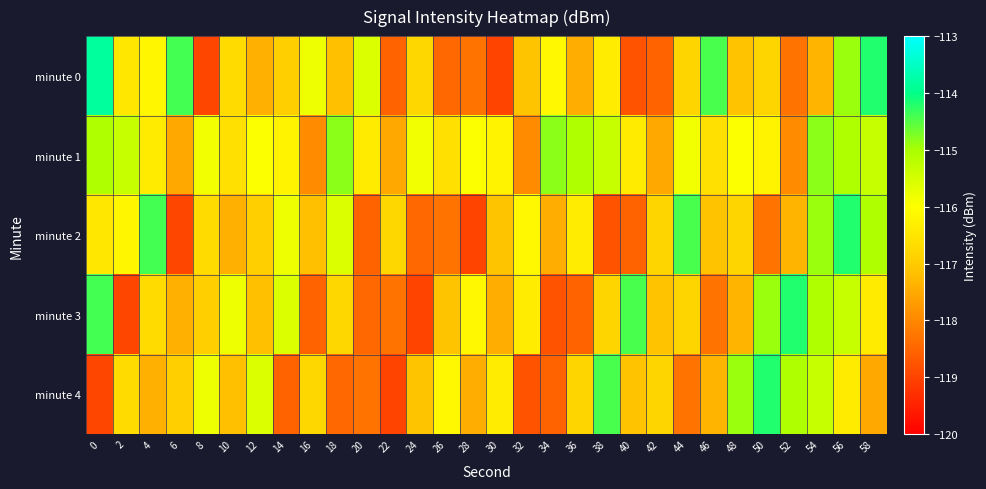

What is the spread (max minus min) of values at 30?

2.8